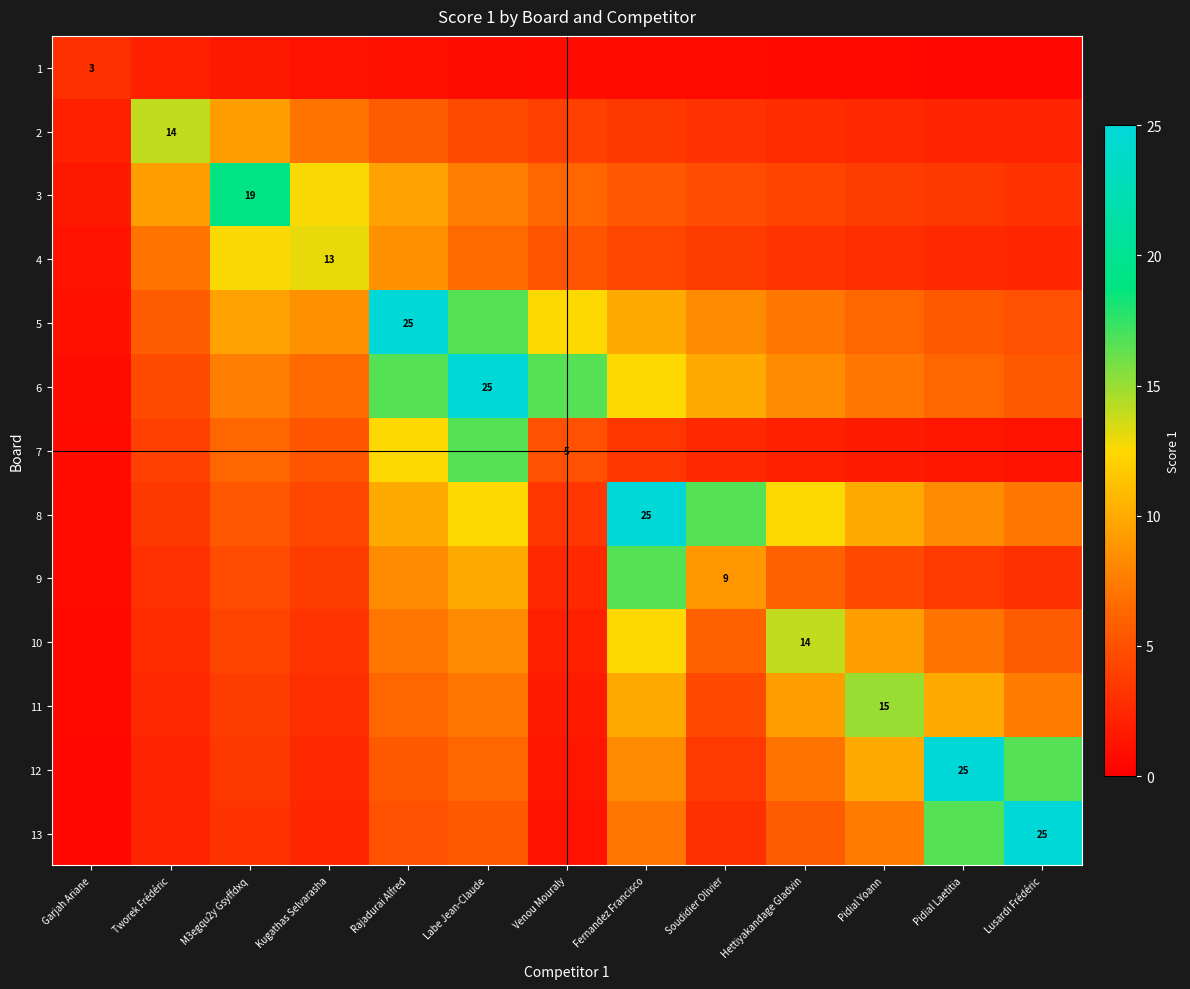

Count the number of data series in this chart.

13